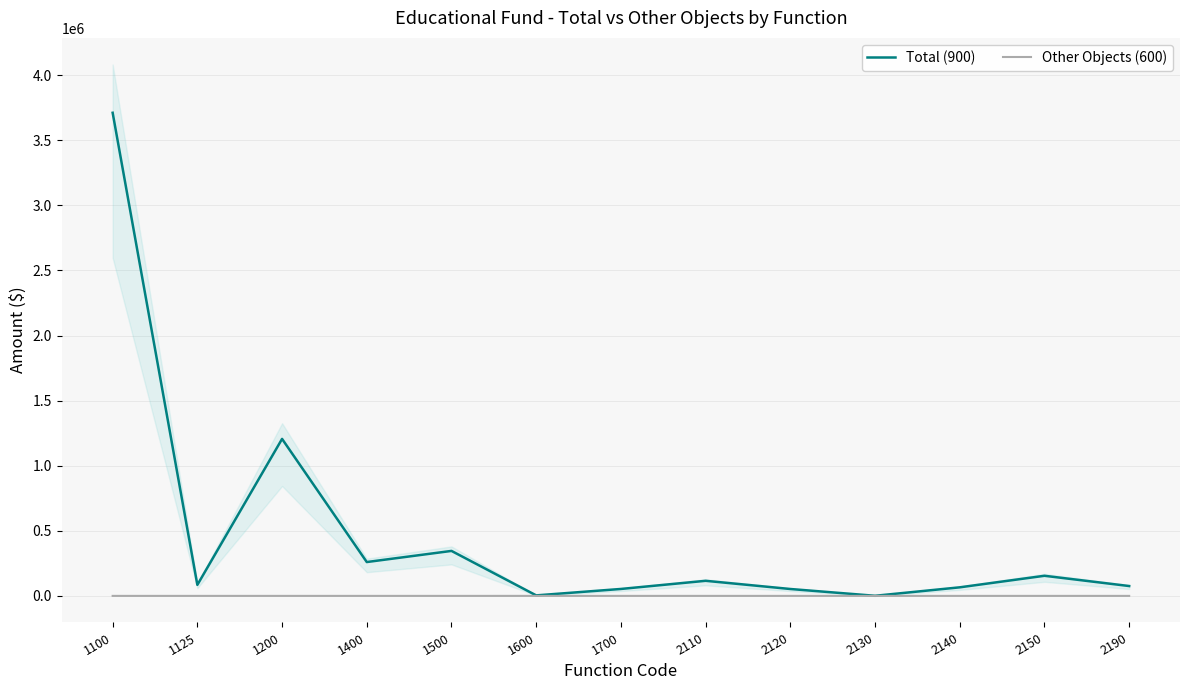

List the series in order of their overall mean, lowest first.

Other Objects (600), Total (900)